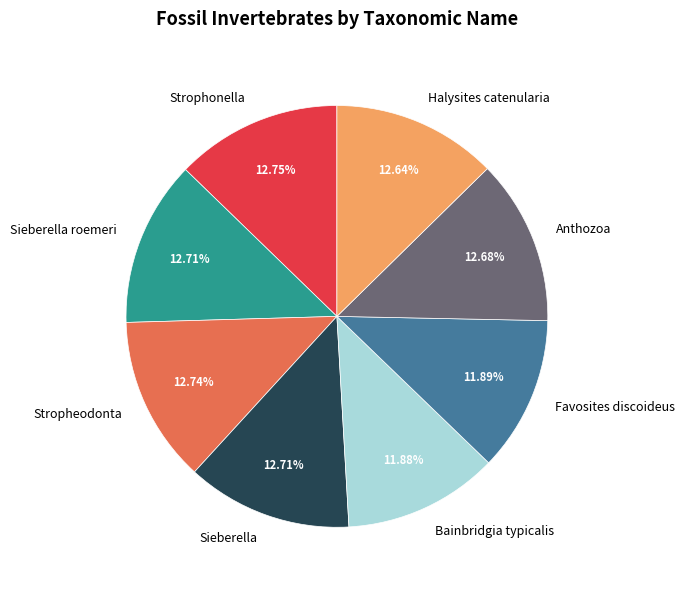

True or false: Bainbridgia typicalis accounts for 2% of the total.

False